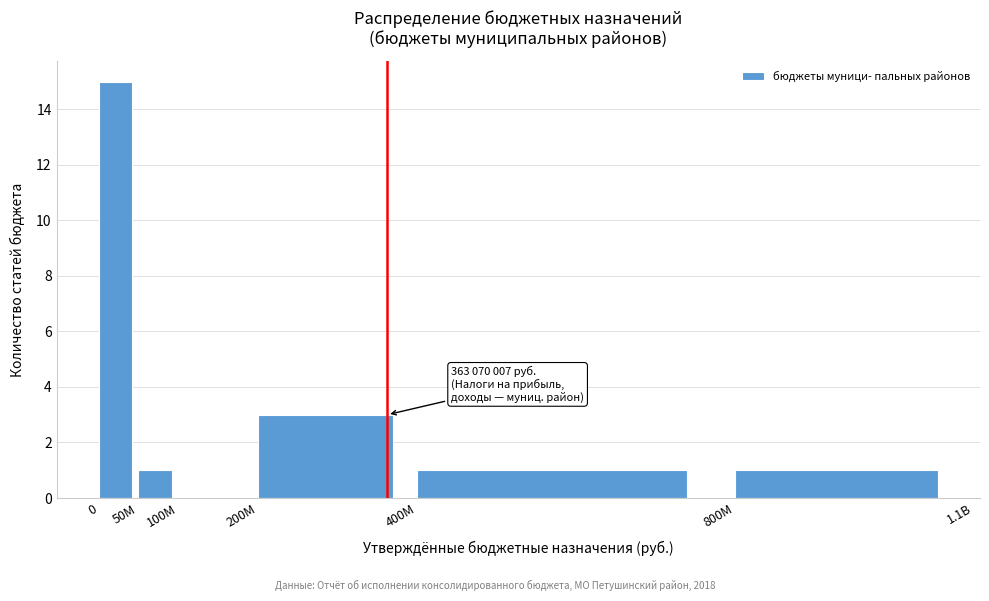

Reading right to left, what are all the values shown in this chart?

800M=1	400M=1	200M=3	100M=0	50M=1	0=15